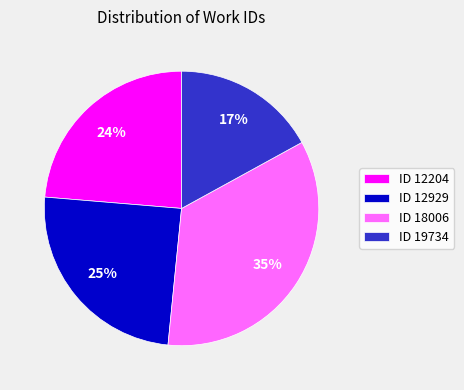

Approximately how many times larger is the value at ID 12204 compared to ID 18006?

0.7